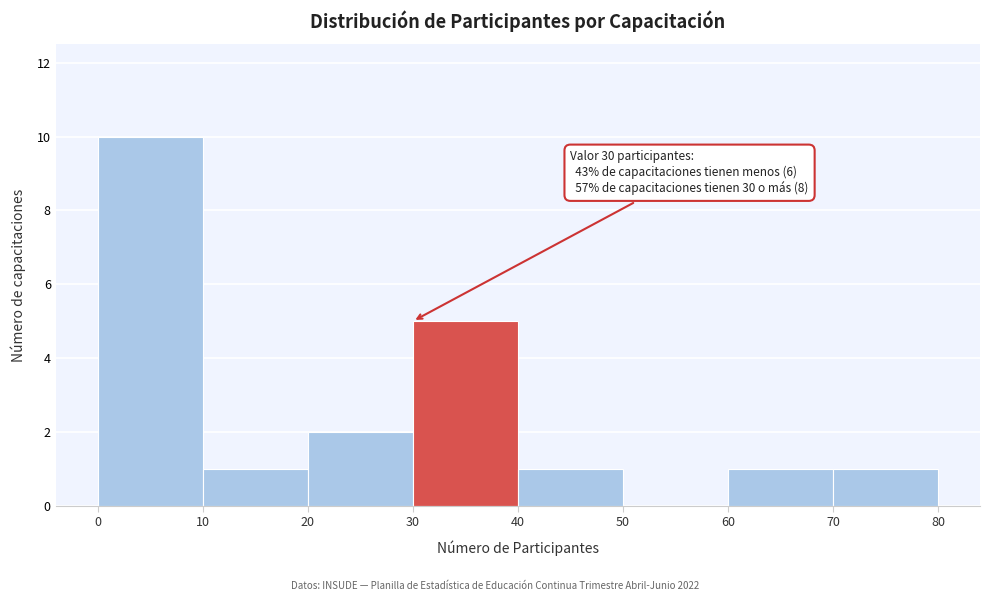

Over which range of the x-axis is the bar tallest?

0 to 10